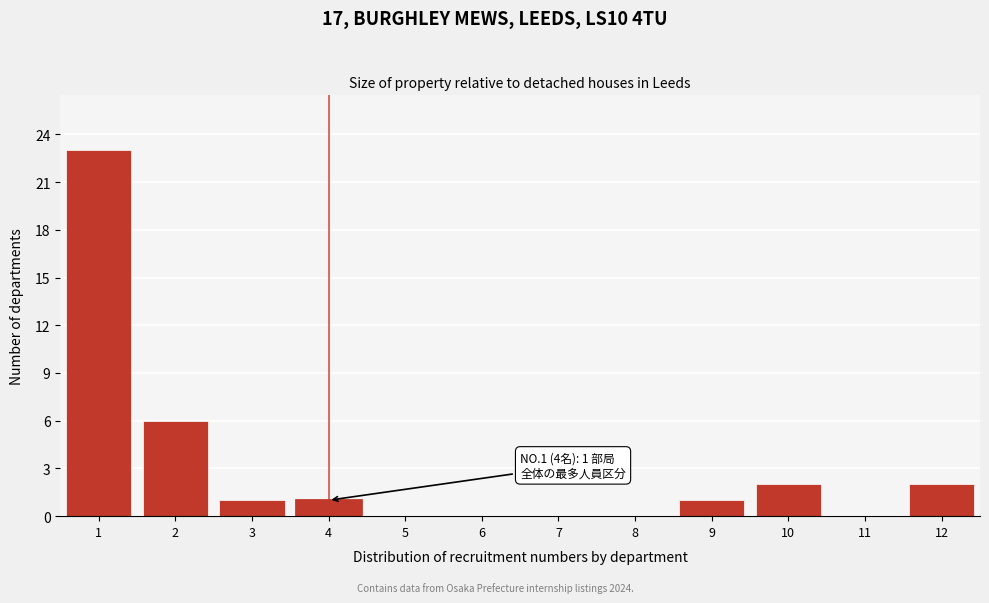

Over which range of the x-axis is the bar tallest?

0.5 to 1.5